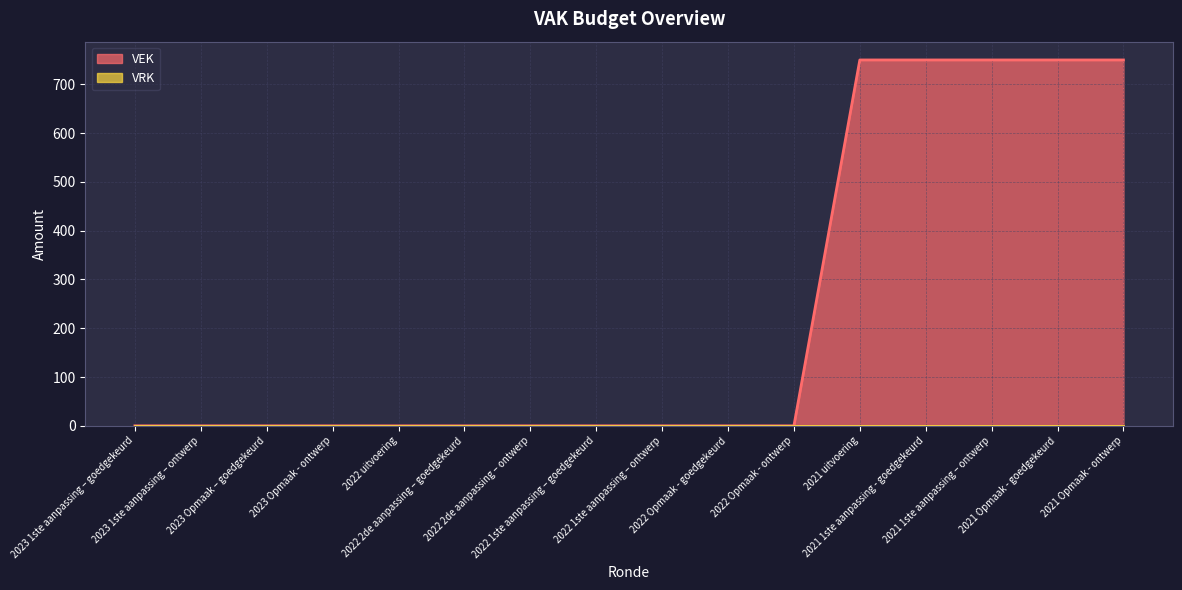

What position from the right is 2022 uitvoering?

12